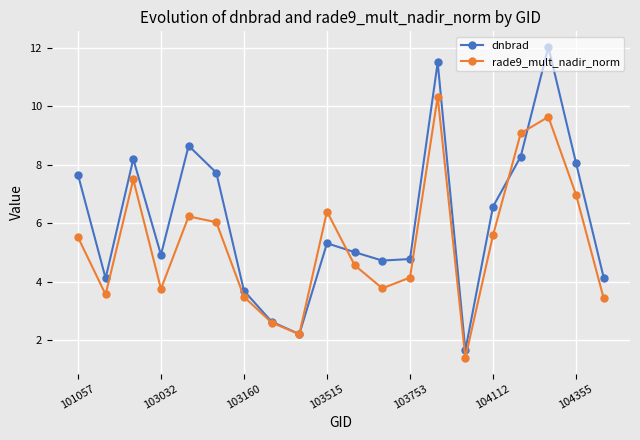

Rank the series by their average value, from lowest to highest.

rade9_mult_nadir_norm, dnbrad